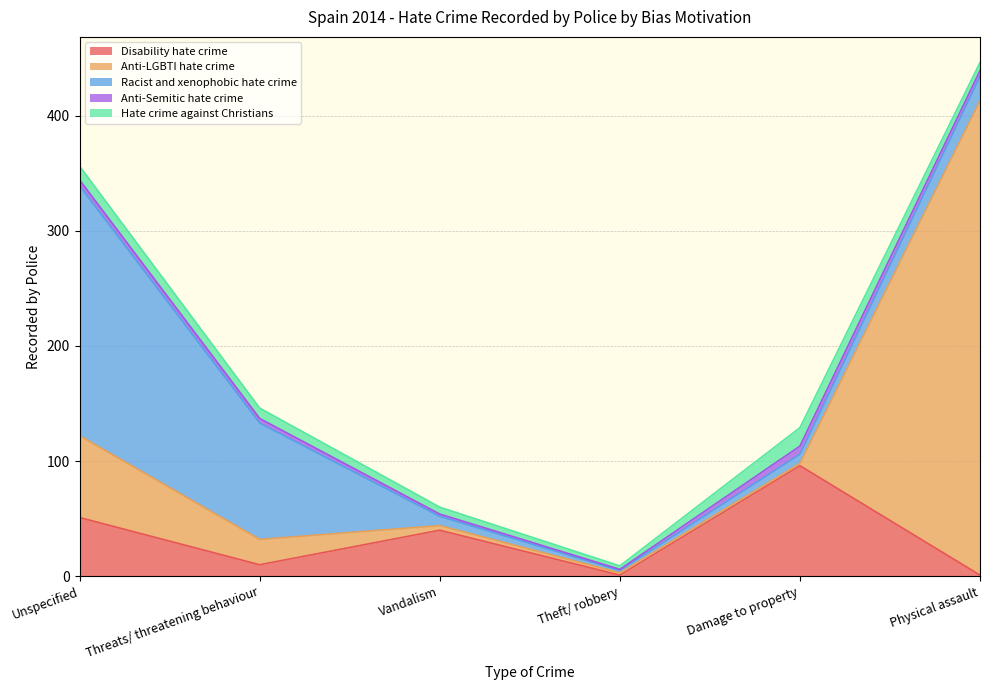

How many data points in Racist and xenophobic hate crime are less than 21?

3